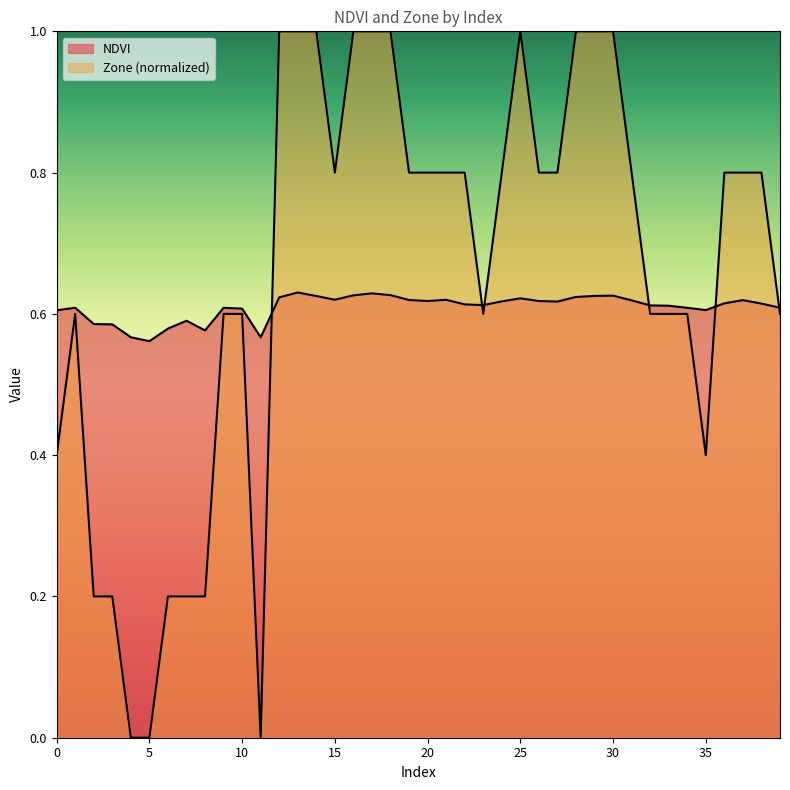

Reading right to left, extract all data points from this chart.

NDVI: 39=0.6	38=0.6	37=0.6	36=0.6	35=0.6	34=0.6	33=0.6	32=0.6	31=0.6	30=0.6	29=0.6	28=0.6	27=0.6	26=0.6	25=0.6	24=0.6	23=0.6	22=0.6	21=0.6	20=0.6	19=0.6	18=0.6	17=0.6	16=0.6	15=0.6	14=0.6	13=0.6	12=0.6	11=0.6	10=0.6	9=0.6	8=0.6	7=0.6	6=0.6	5=0.6	4=0.6	3=0.6	2=0.6	1=0.6	0=0.6
Zone: 39=0.6	38=0.8	37=0.8	36=0.8	35=0.4	34=0.6	33=0.6	32=0.6	31=0.8	30=1.0	29=1.0	28=1.0	27=0.8	26=0.8	25=1.0	24=0.8	23=0.6	22=0.8	21=0.8	20=0.8	19=0.8	18=1.0	17=1.0	16=1.0	15=0.8	14=1.0	13=1.0	12=1.0	11=0.0	10=0.6	9=0.6	8=0.2	7=0.2	6=0.2	5=0.0	4=0.0	3=0.2	2=0.2	1=0.6	0=0.4